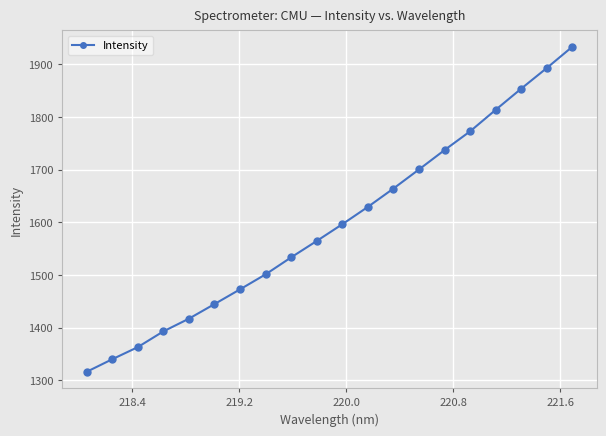

What is the maximum value shown in the chart?

1933.2